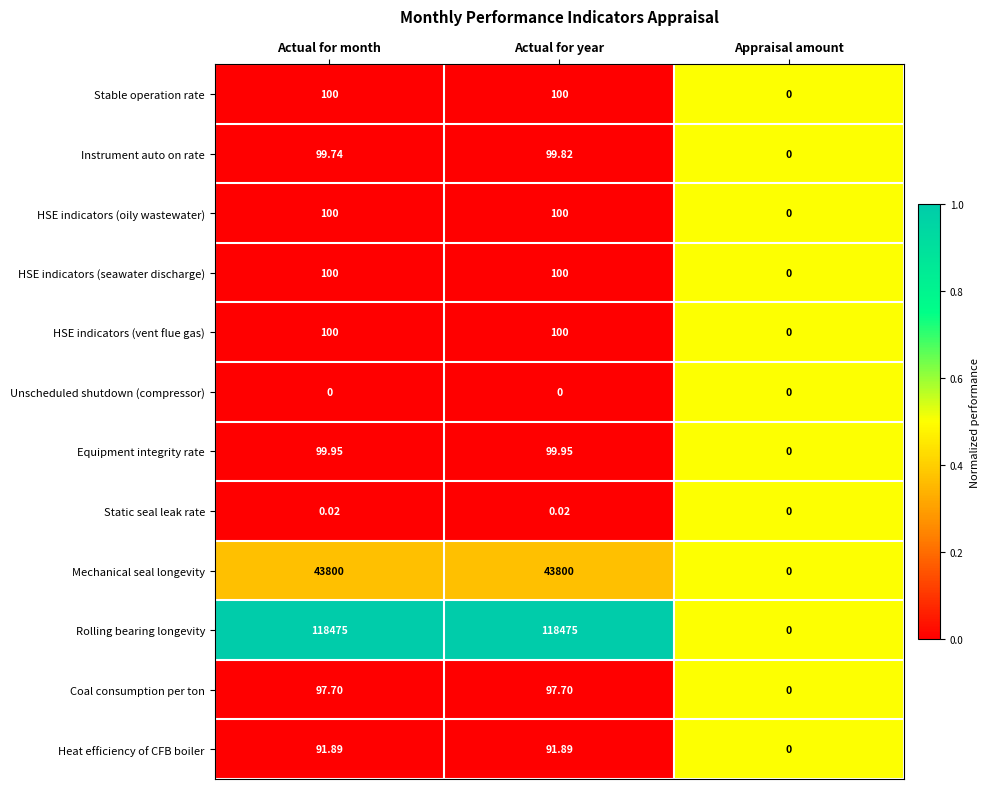

Which series changed the most between Actual for month and Appraisal amount?

Rolling bearing longevity